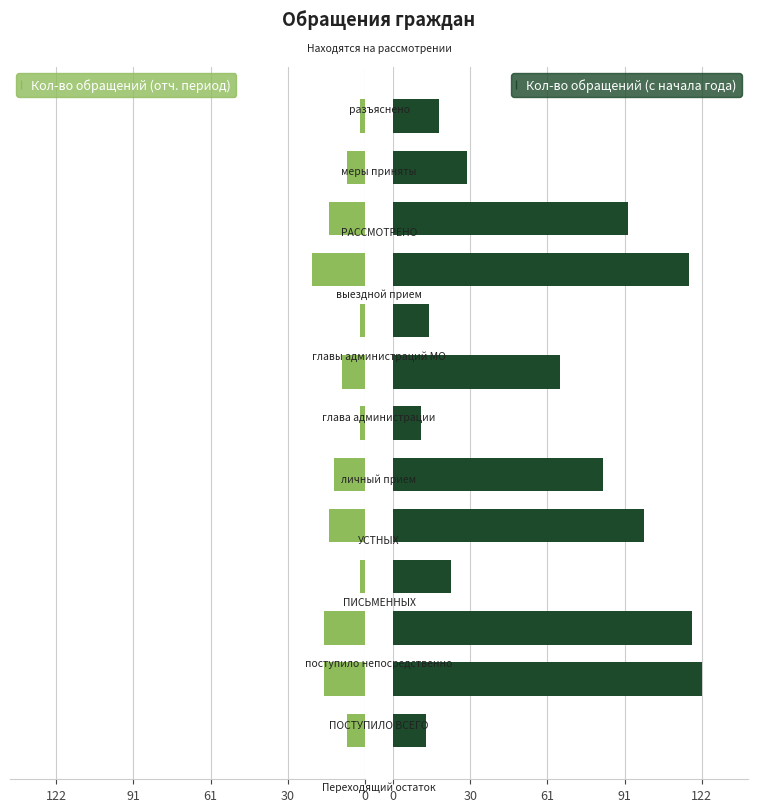

True or false: Кол-во обращений (отч. период) has a value of 10 at 122.

False